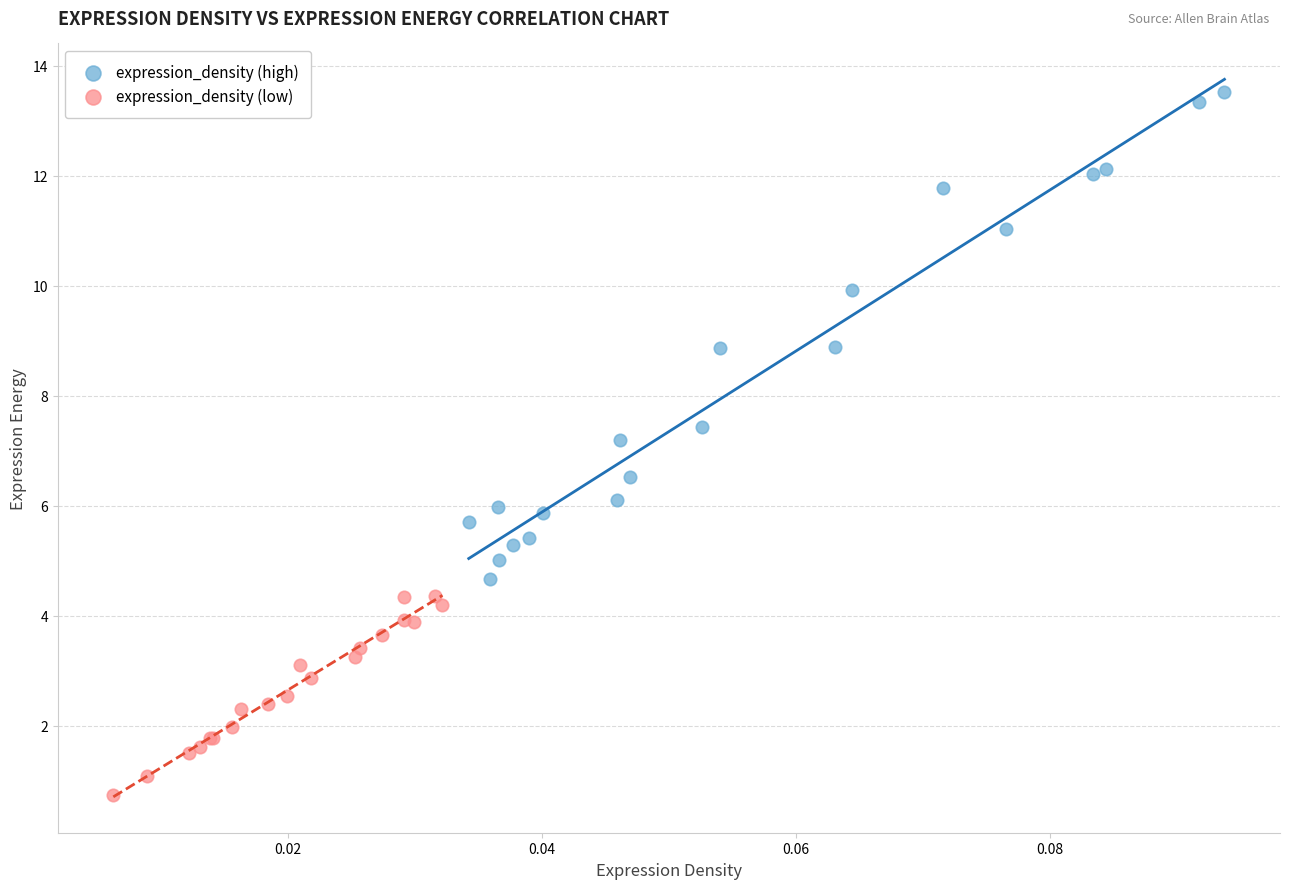

Which series reaches the maximum Y coordinate?

expression_density (high)